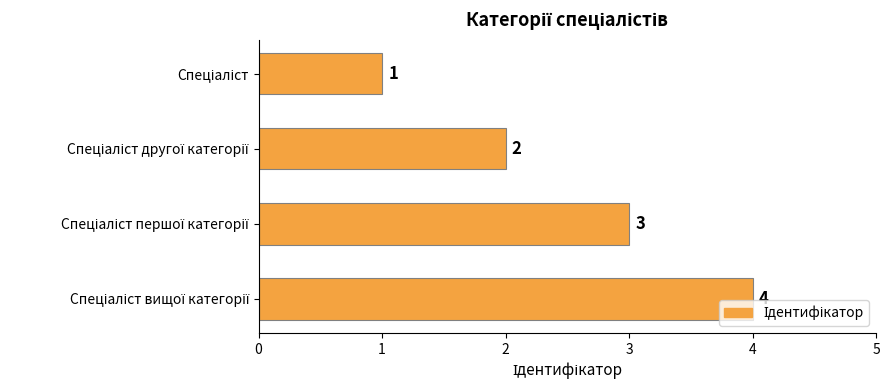

What is the value of the 3rd bar from the top?

3